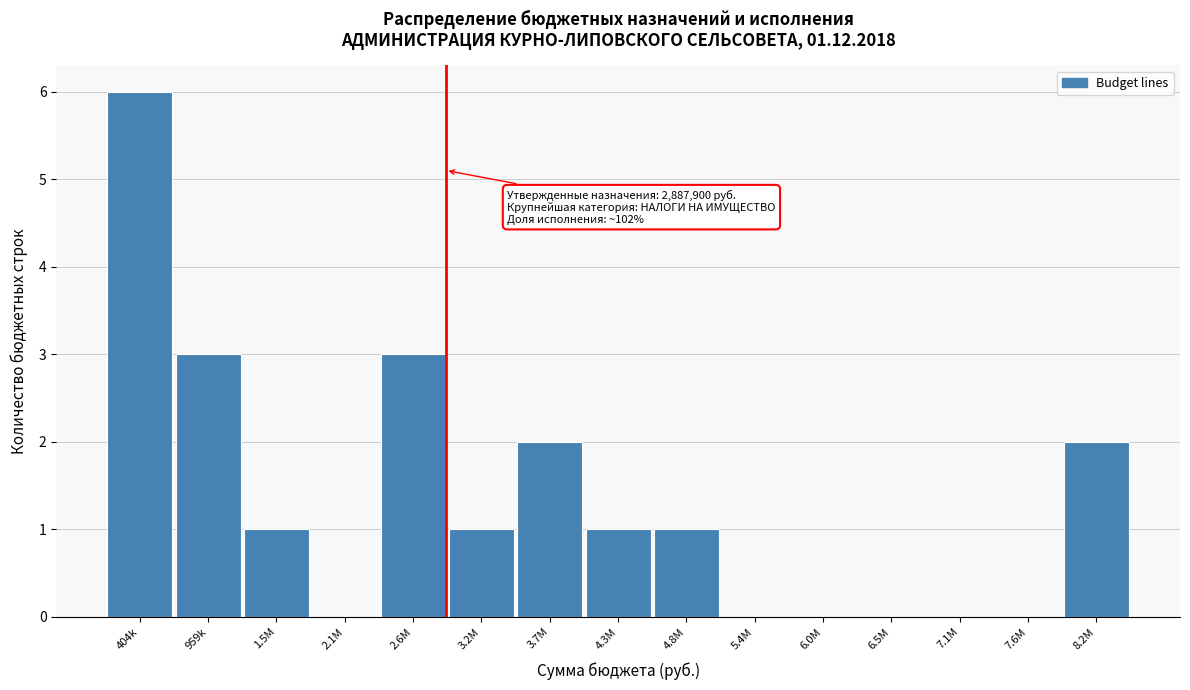

Reading left to right, extract all data points from this chart.

404k=6	959k=3	1.5M=1	2.1M=0	2.6M=3	3.2M=1	3.7M=2	4.3M=1	4.8M=1	5.4M=0	6.0M=0	6.5M=0	7.1M=0	7.6M=0	8.2M=2